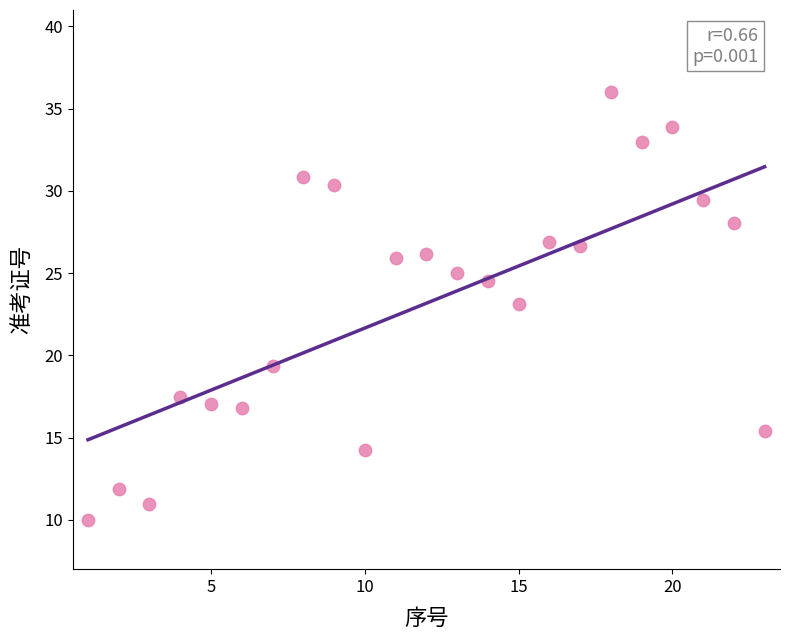

What is the range of X values (max minus min)?

22.0